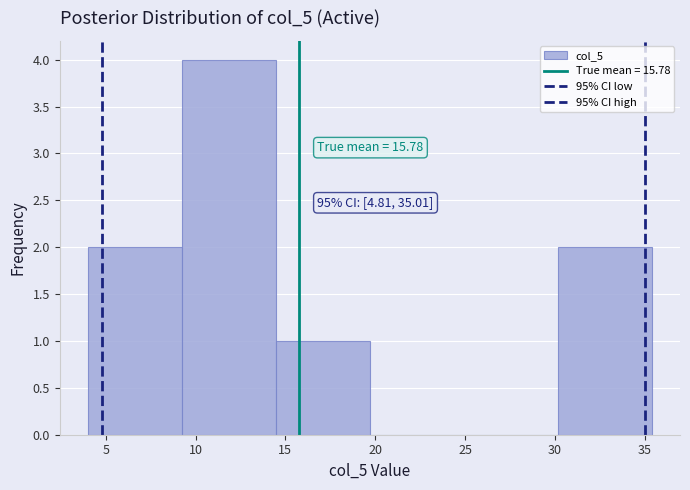

Which range on the x-axis has the tallest bar?

9.0 to 14.5